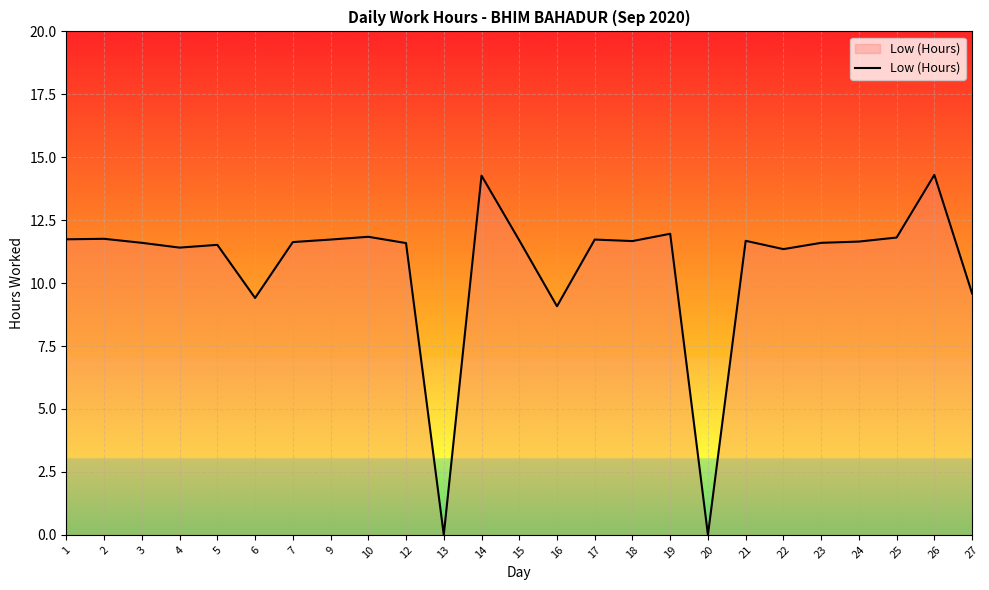

What is the ratio of the value at 16 to the value at 1?

0.8